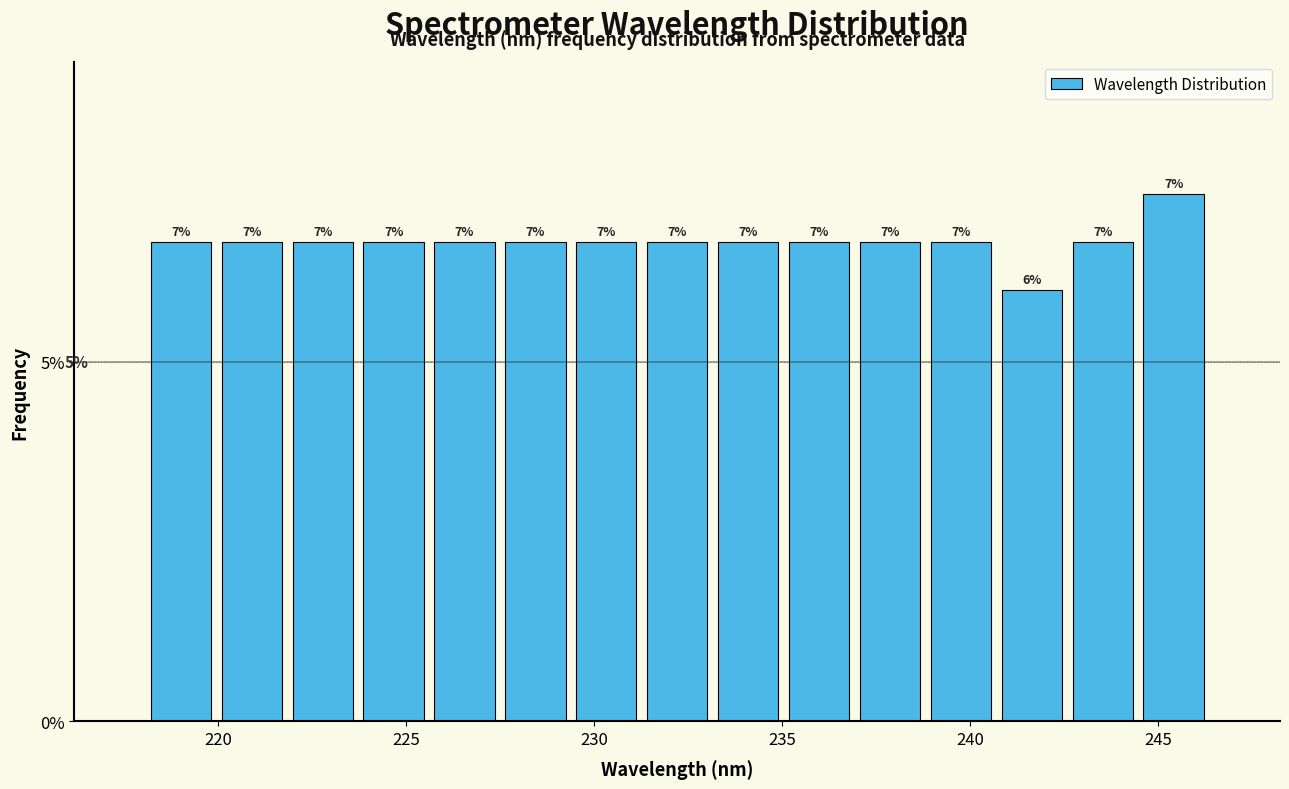

Read against the x-axis, roughly where is the centre of the tallest bar?

245.5